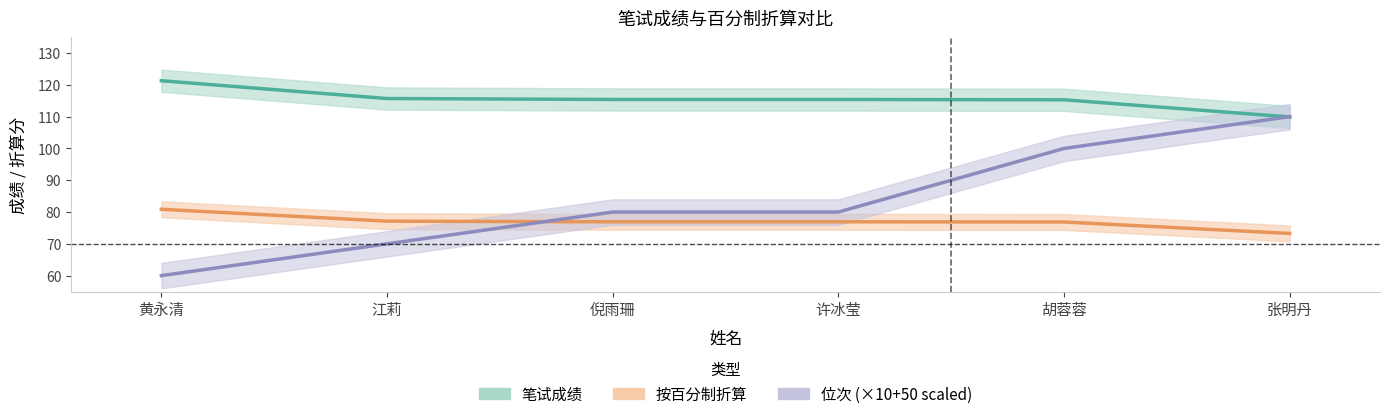

Reading left to right, transcribe all the data shown in this chart.

笔试成绩: 121.3	115.7	115.4	115.4	115.3	109.9
按百分制折算: 80.9	77.1	76.9	76.9	76.9	73.3
位次: 60.0	70.0	80.0	80.0	100.0	110.0